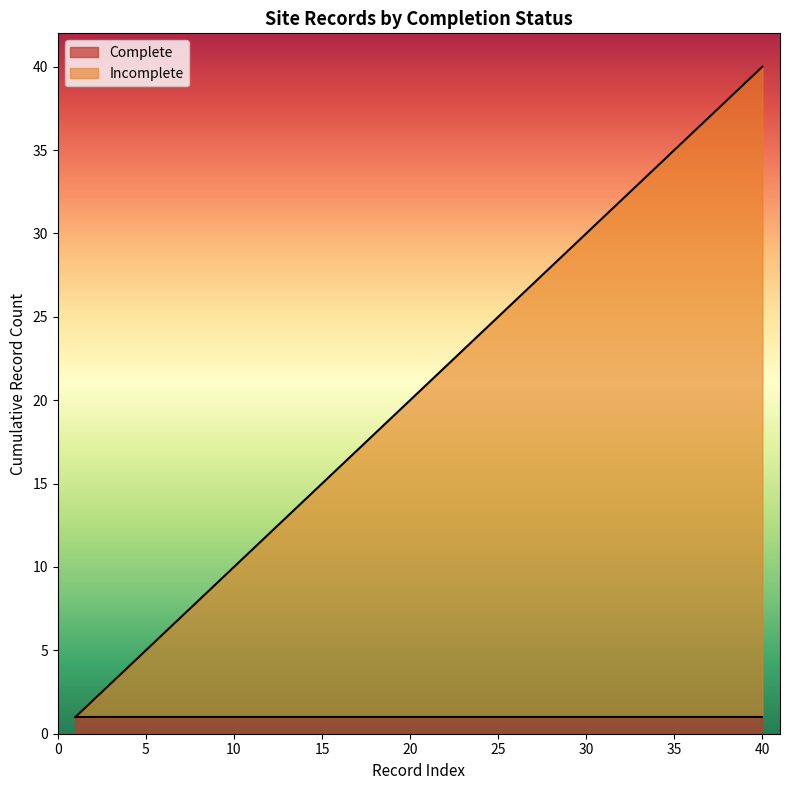

What is the lowest value of the Complete series?

1